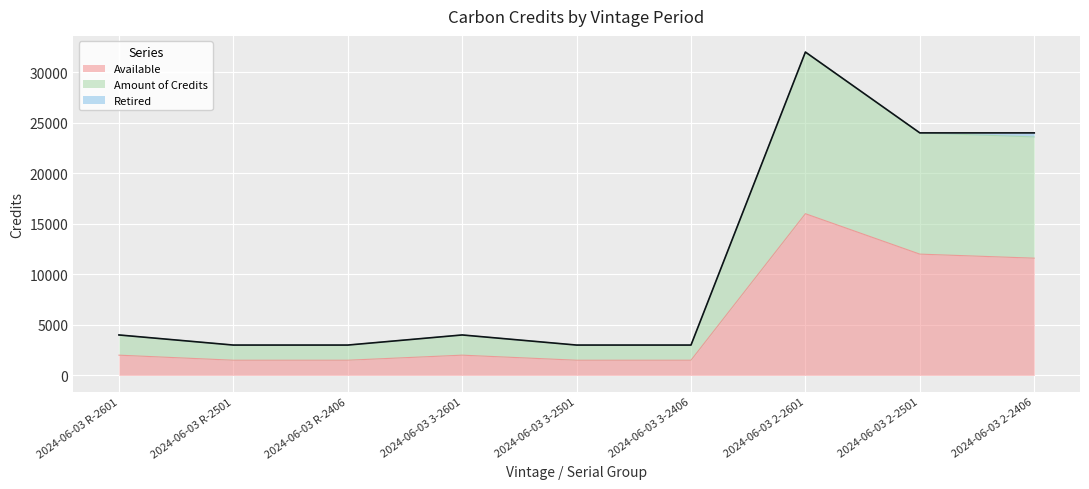

What position from the left is 2024-06-03 3-2501?

5